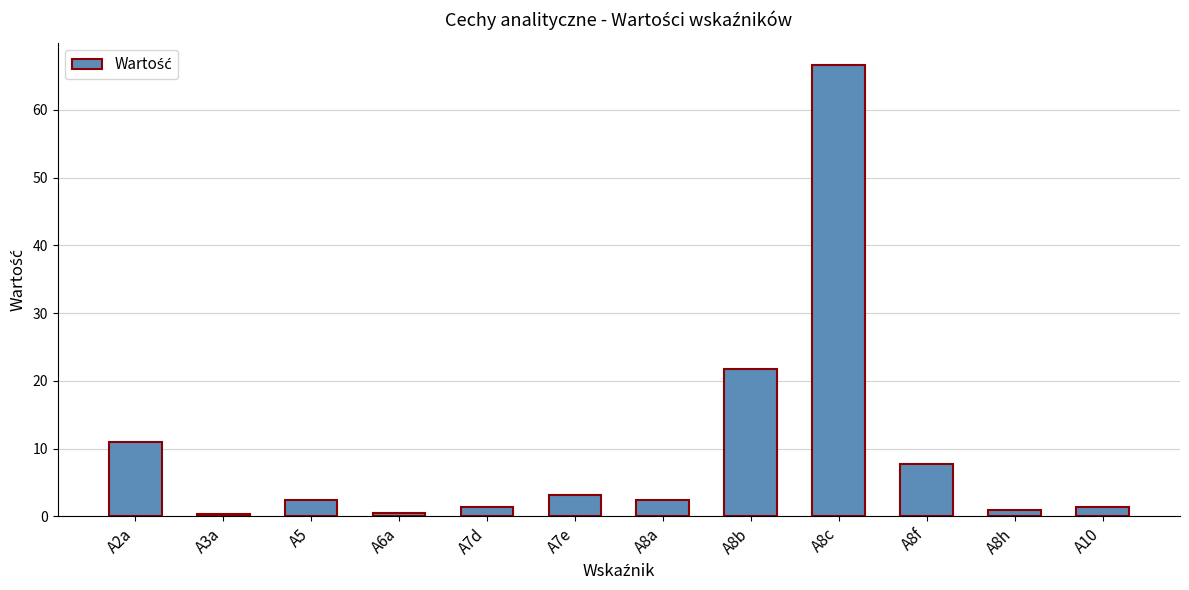

Are the bars grouped side by side (vs. stacked)?

No